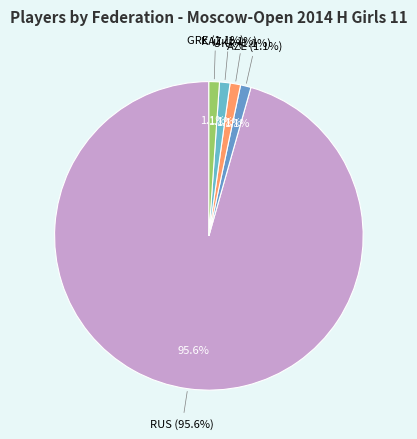

What is the change in value from RUS to UKR?

-86